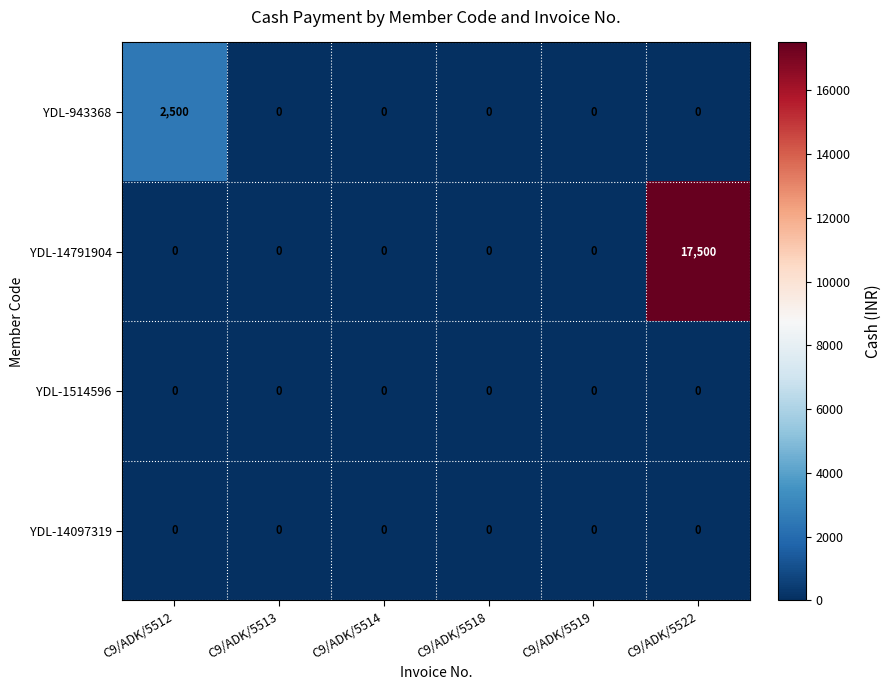

Which series has the widest spread of values?

YDL-14791904